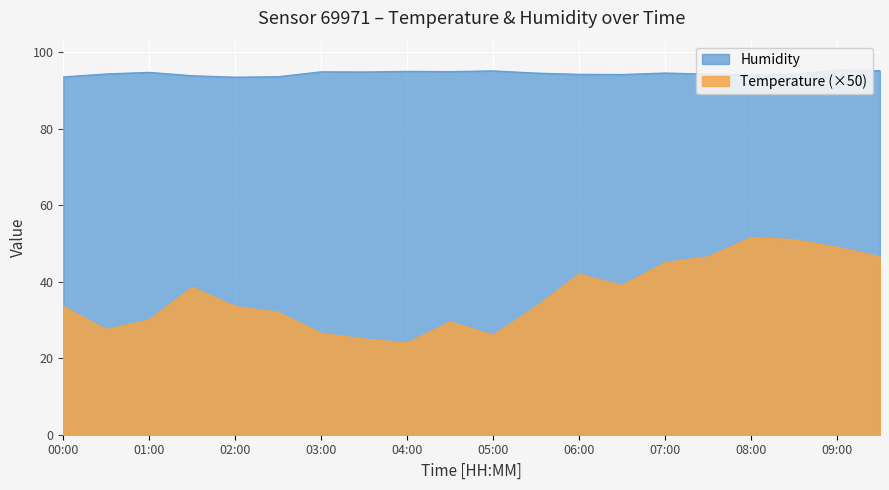

Reading left to right, what are all the values shown in this chart?

temperature: 33.5	27.5	30.0	38.5	33.5	32.0	26.5	25.0	24.0	29.5	26.0	33.5	42.0	39.0	45.0	46.5	51.5	51.0	49.0	46.5
humidity: 93.5	94.3	94.7	93.8	93.5	93.6	94.9	94.8	95.0	94.9	95.1	94.5	94.2	94.2	94.5	94.3	94.1	94.2	95.4	95.2